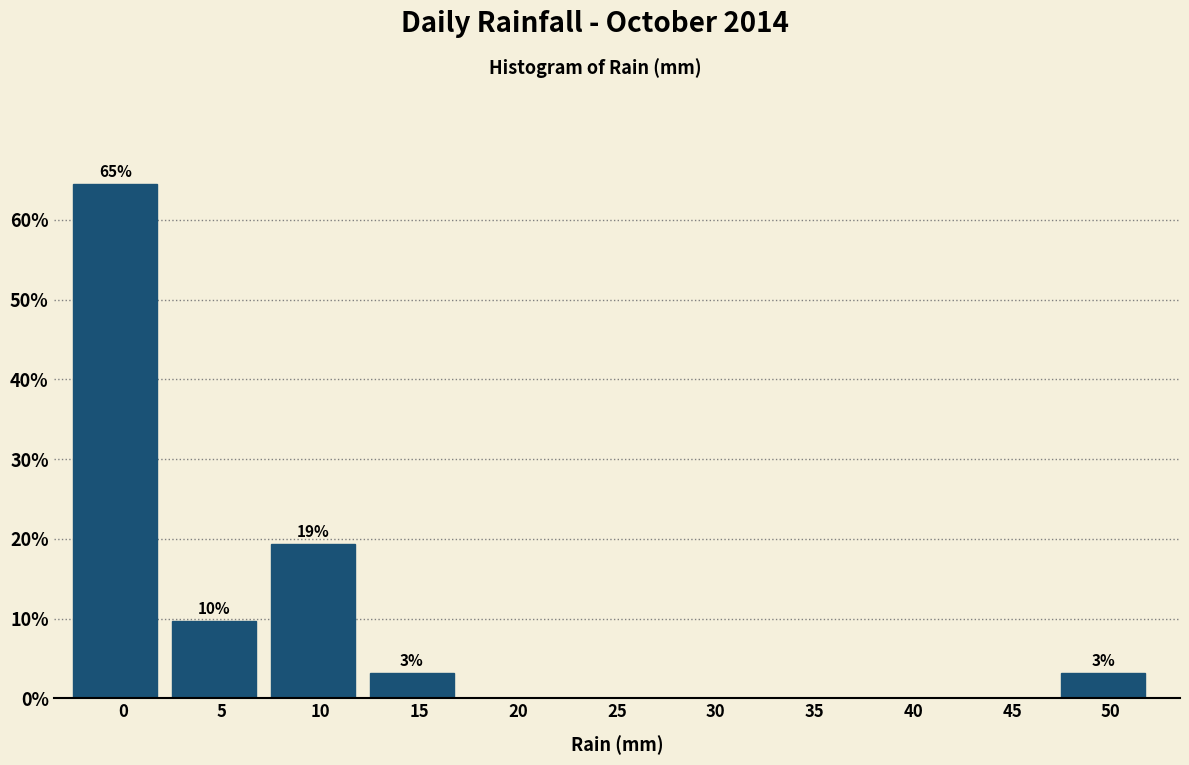

Reading left to right, what are all the values shown in this chart?

0=64.5	5=9.7	10=19.4	15=3.2	20=0.0	25=0.0	30=0.0	35=0.0	40=0.0	45=0.0	50=3.2